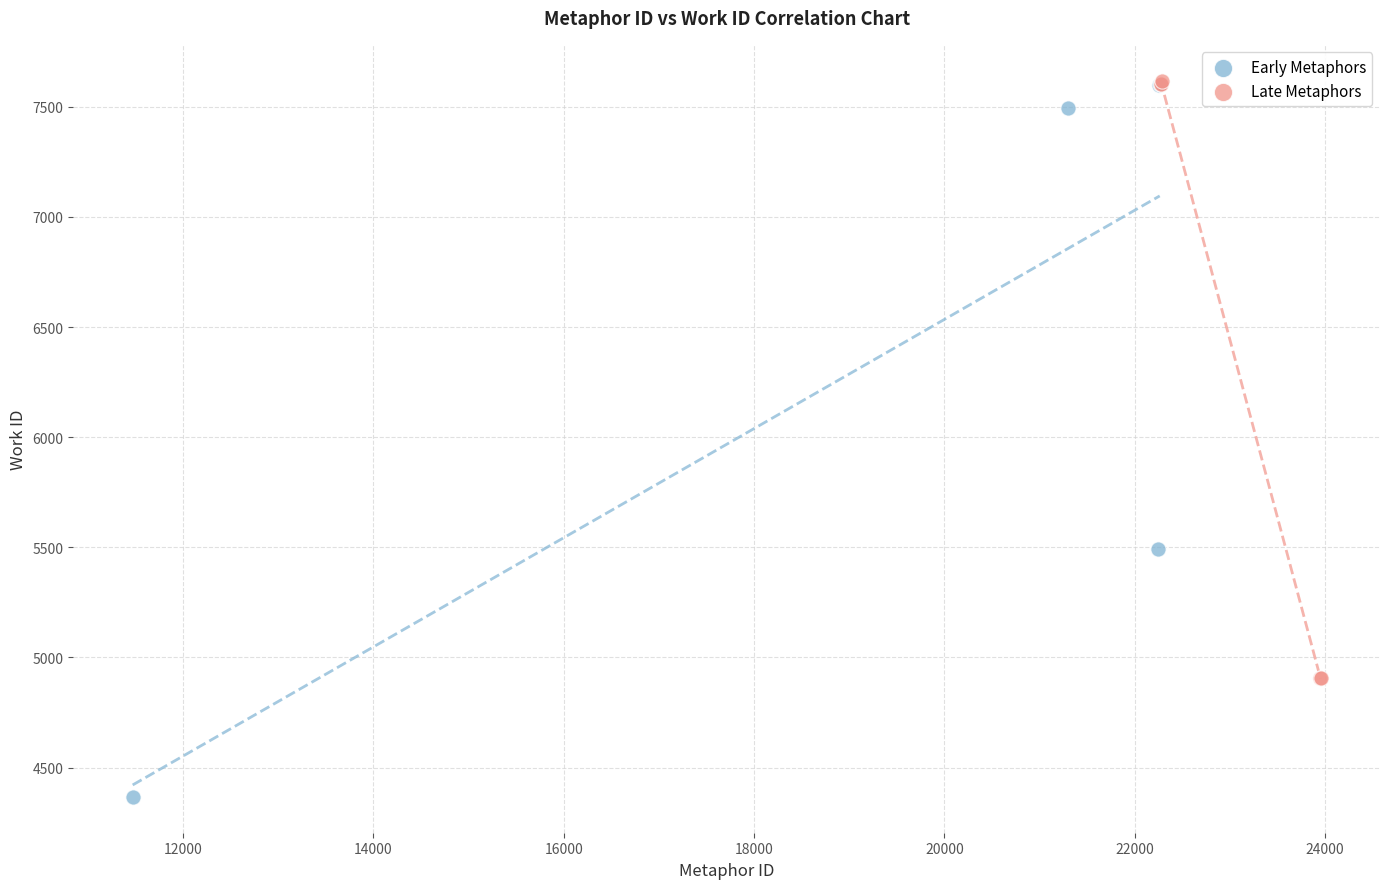

Which series has the widest spread of Y values?

Early Metaphors